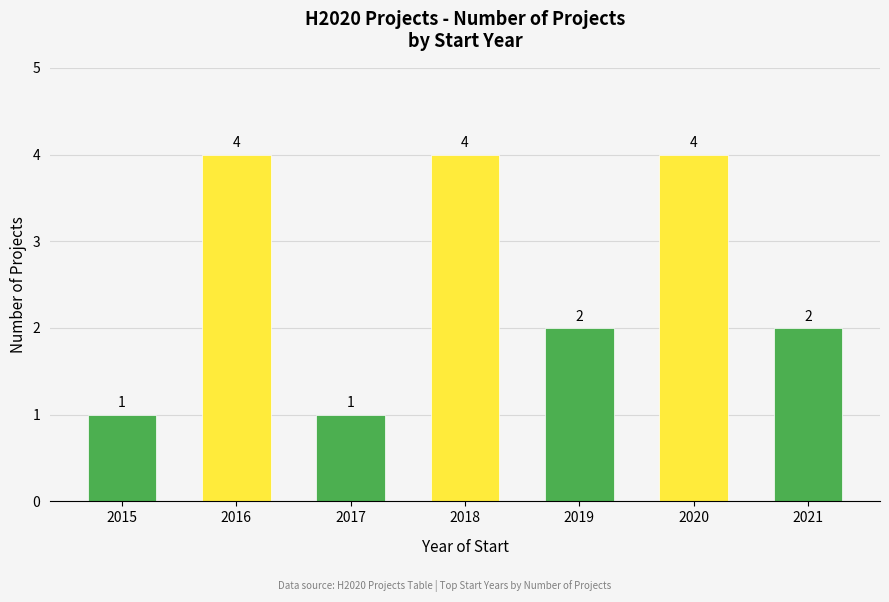

What is the value of the 3rd bar from the left?

1